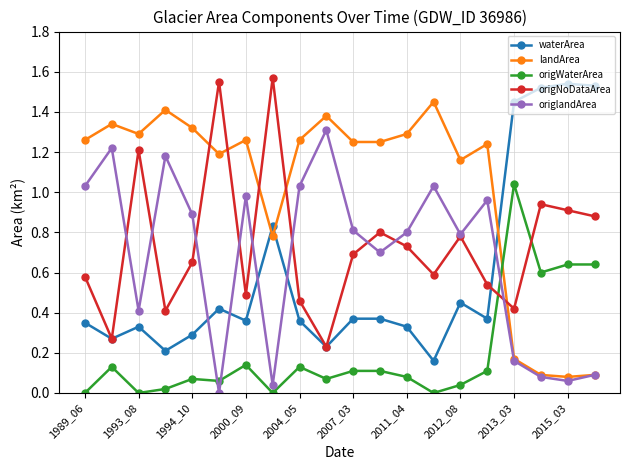

How many times do landArea and origNoDataArea cross each other?

5